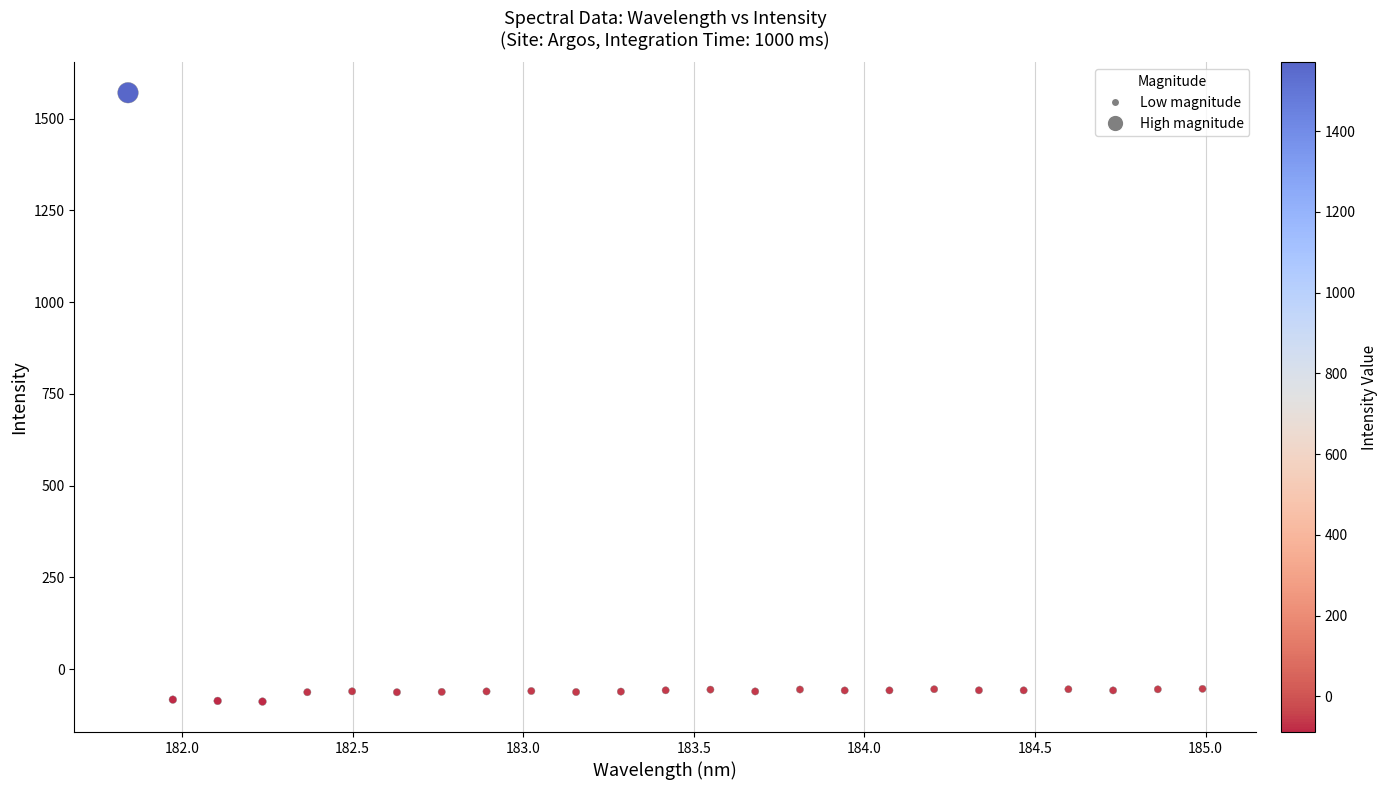

What is the range of X values (max minus min)?

3.1